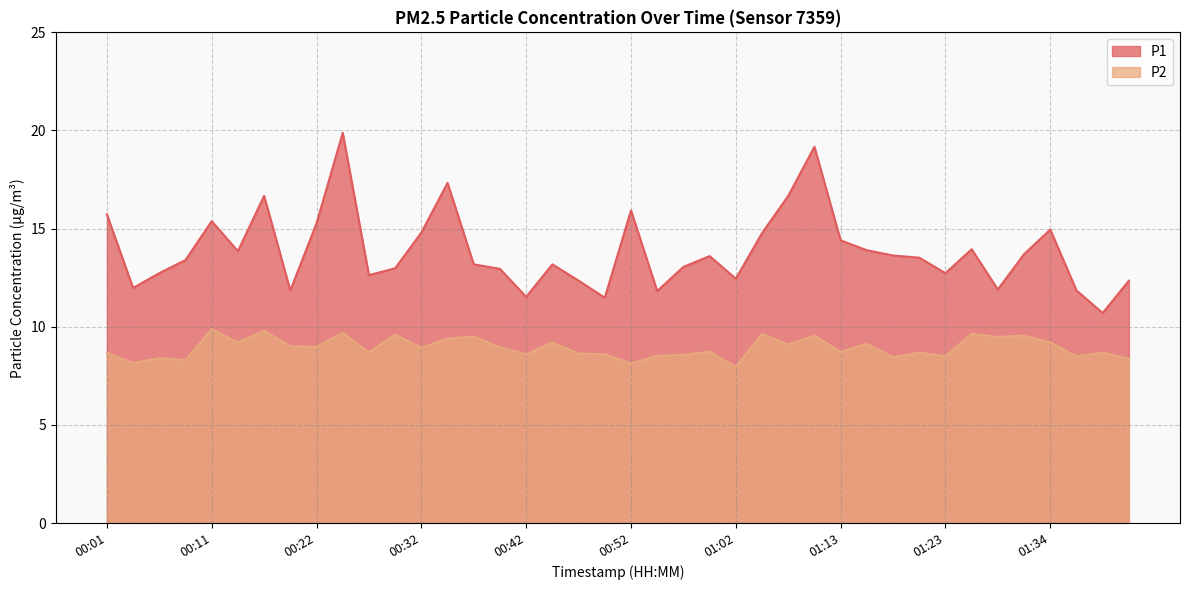

Which series changed the most between 01:34 and 01:39?

P1